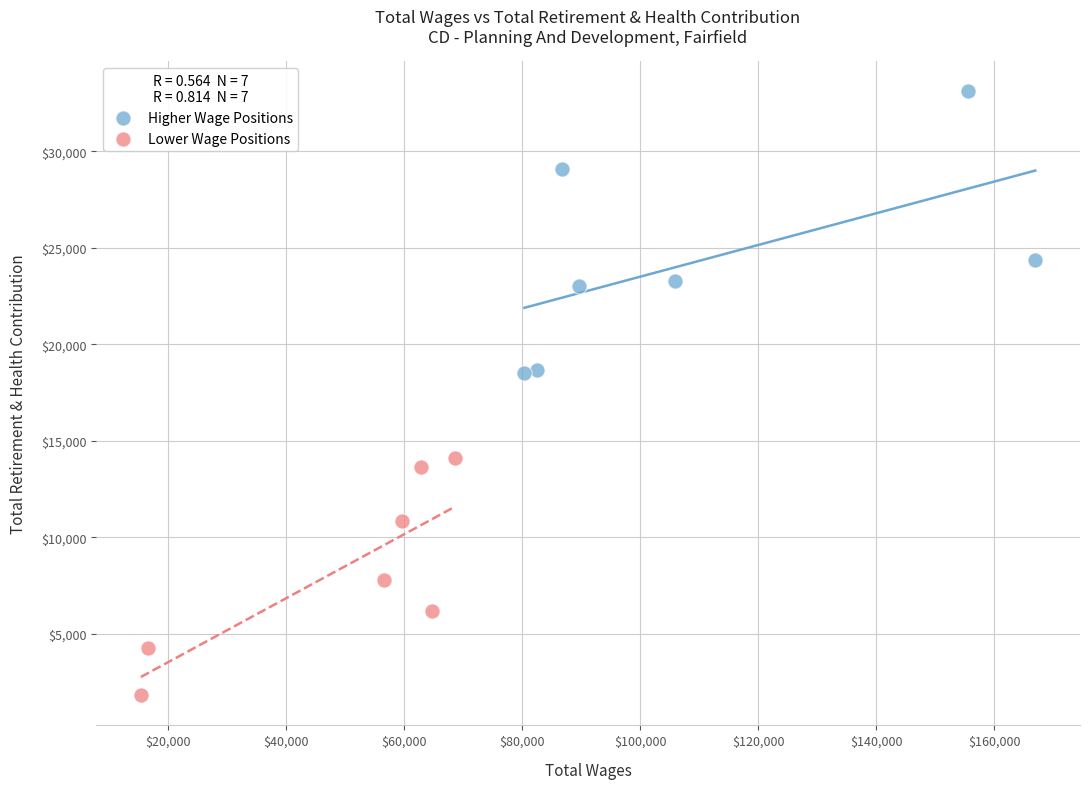

Which series reaches the maximum Y coordinate?

Higher Wage Positions